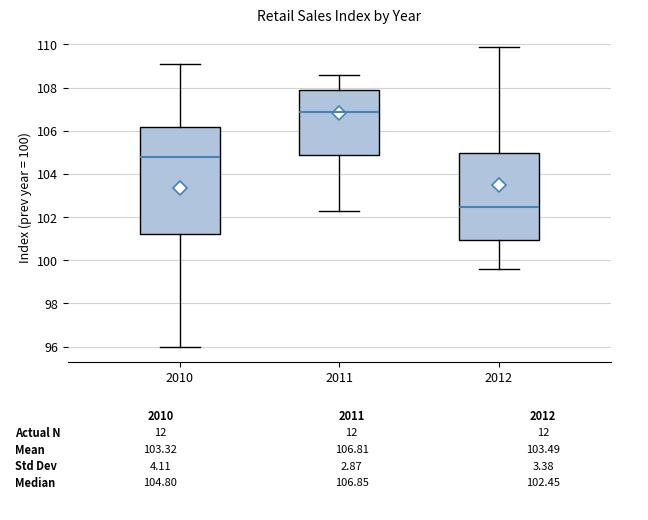

Where does the median line of the box at x = 2011 sit on the y-axis? The values are not printed on the chart, so give them approximately, as read against the axis.

106.8